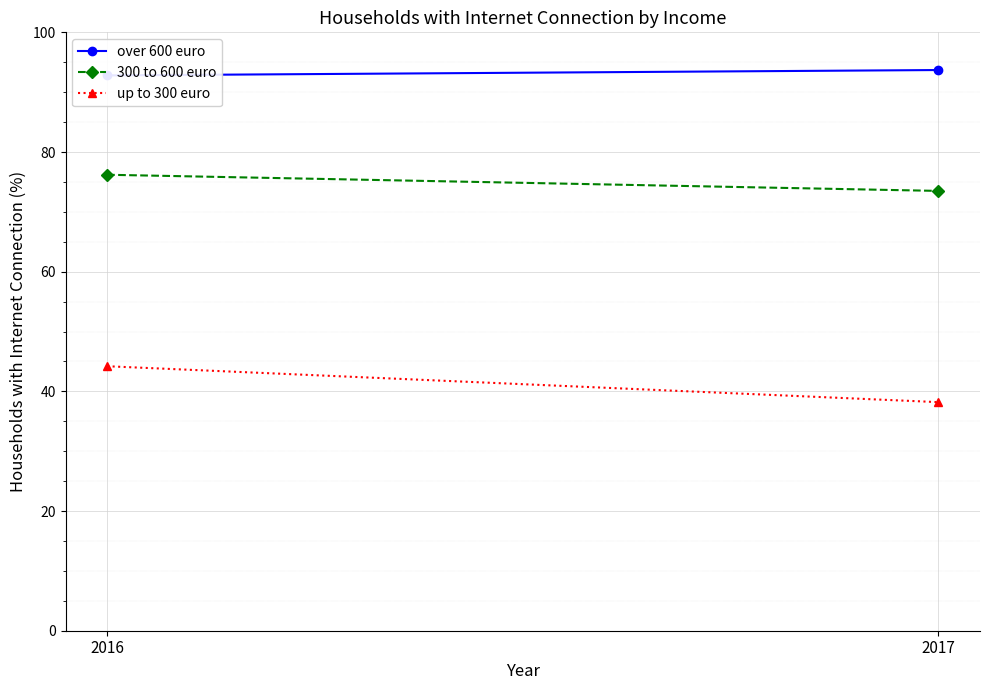

Reading right to left, what are all the values shown in this chart?

over 600 euro: 93.7	92.8
300 to 600 euro: 73.5	76.2
up to 300 euro: 38.2	44.2